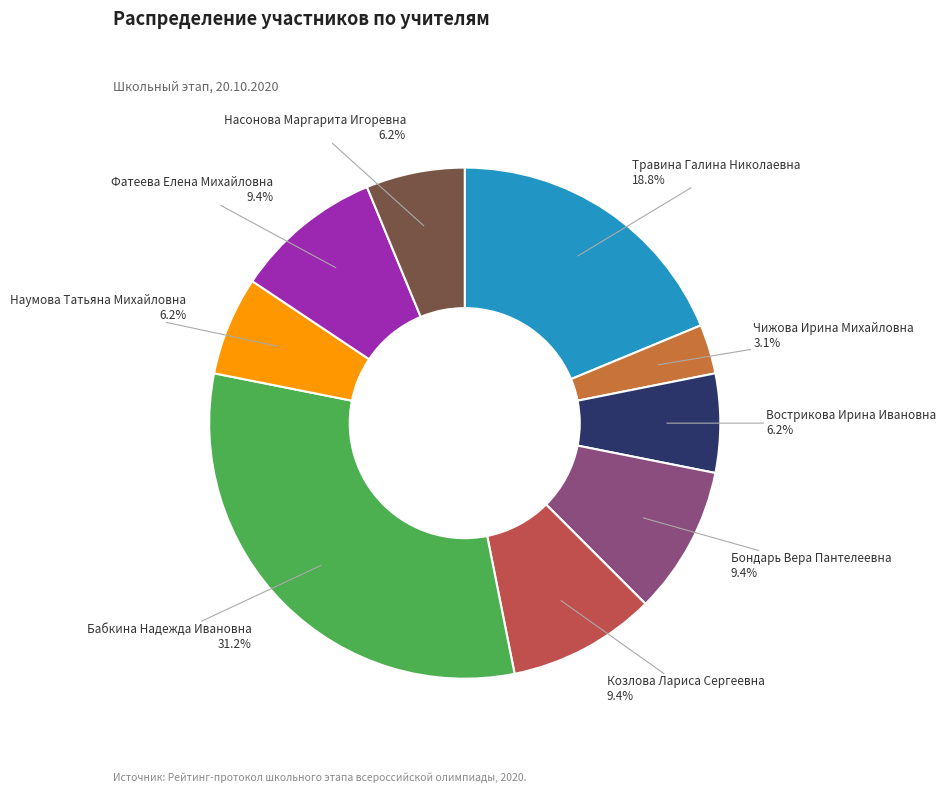

How many slices are in this pie chart?

9